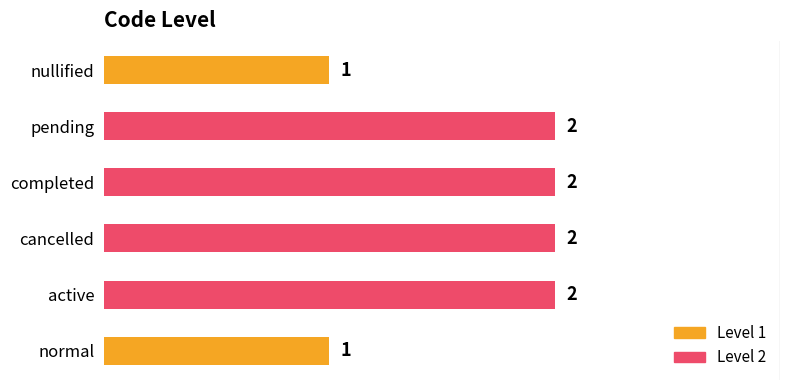

Approximately how many times larger is the value at completed compared to nullified?

2.0